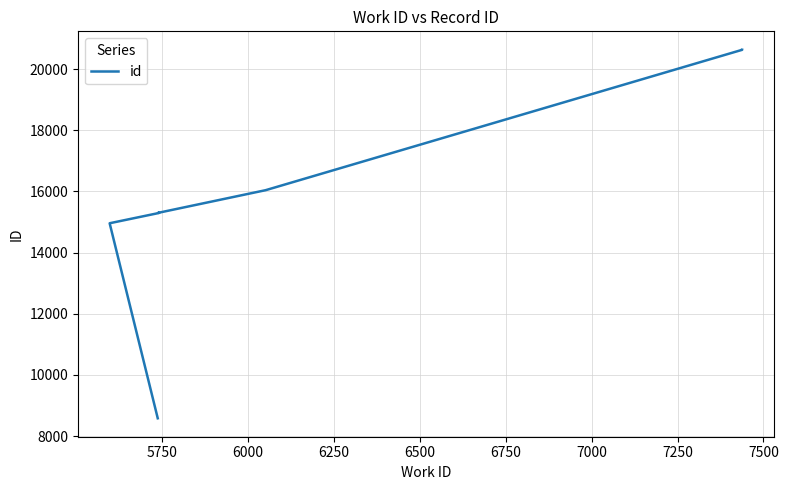

What is the maximum value shown in the chart?

20631